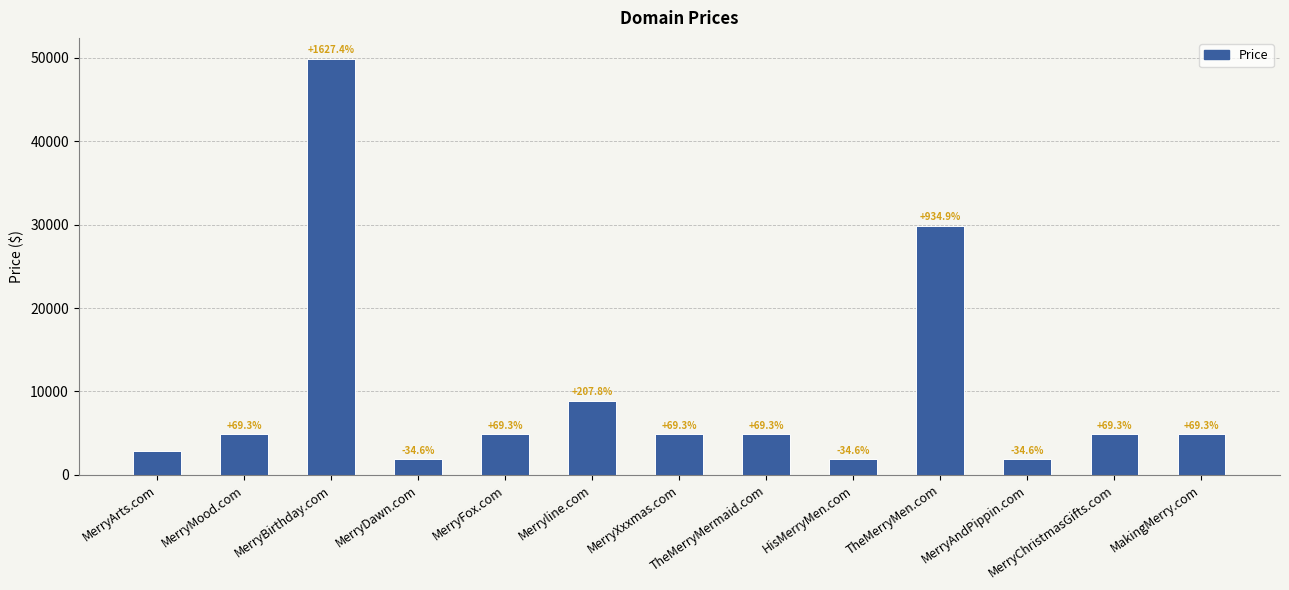

Does the chart contain any negative values?

No